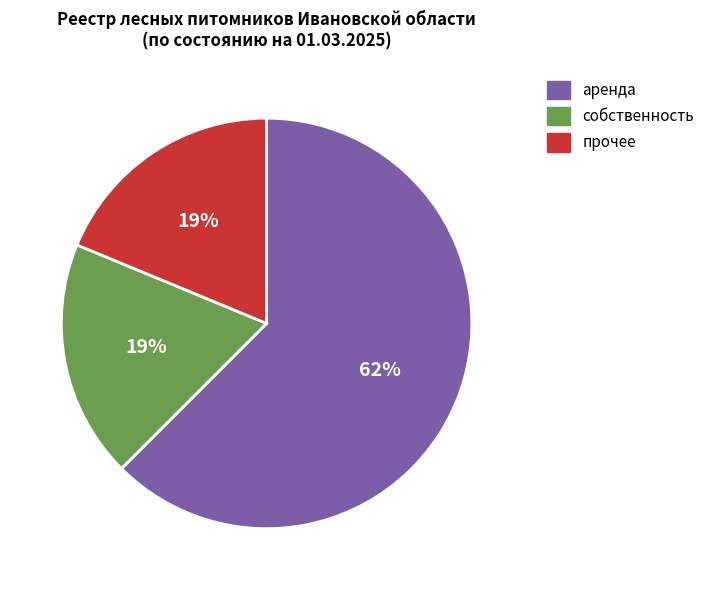

Is there any slice that represents more than half of the pie?

Yes